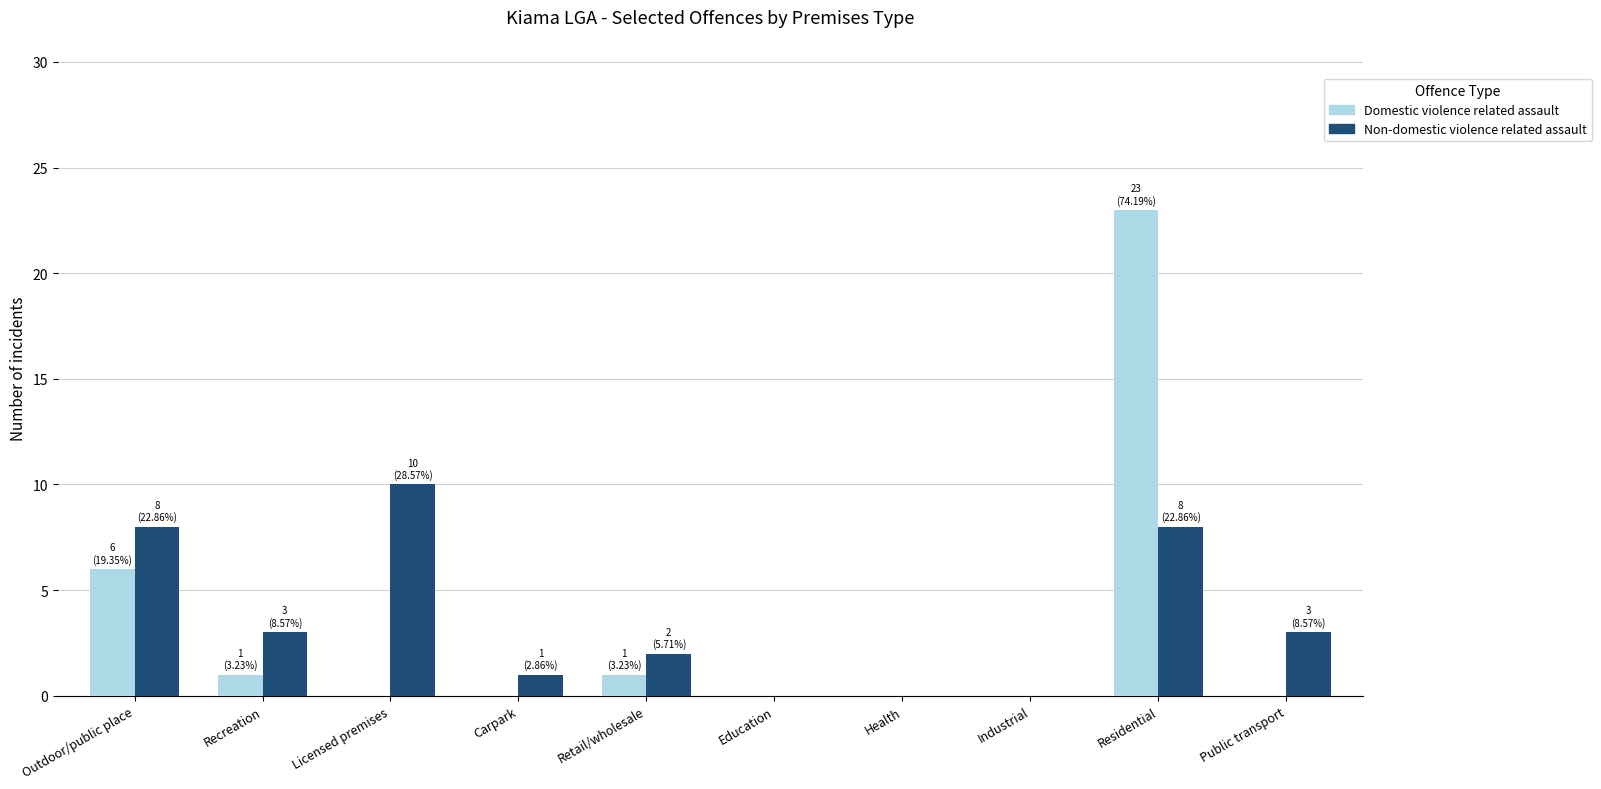

How many data points does each series have?

10